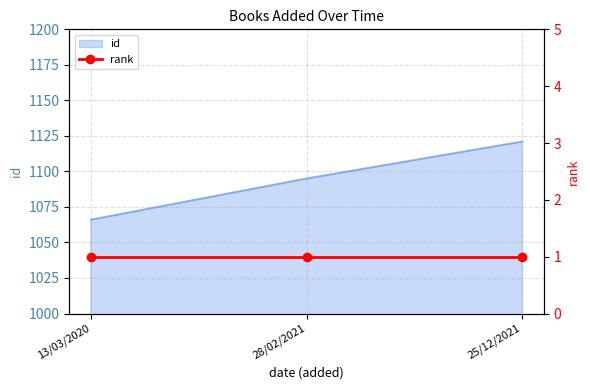

At which label is id closest to 1093?

28/02/2021